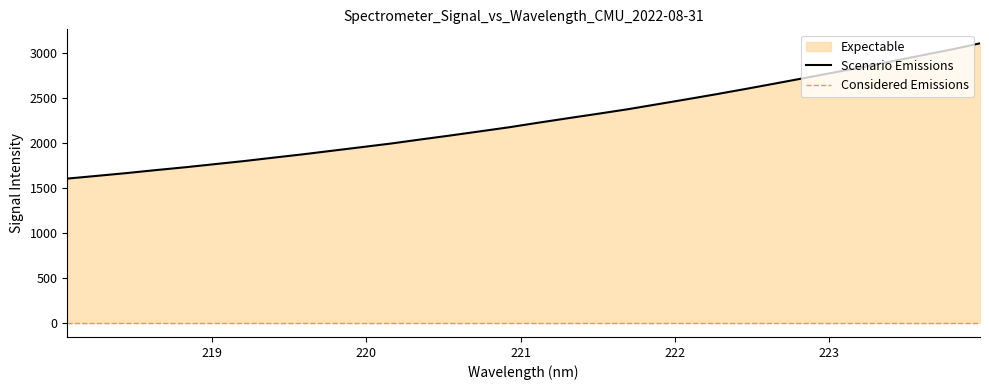

True or false: the data has more than 1 interior local peaks.

False